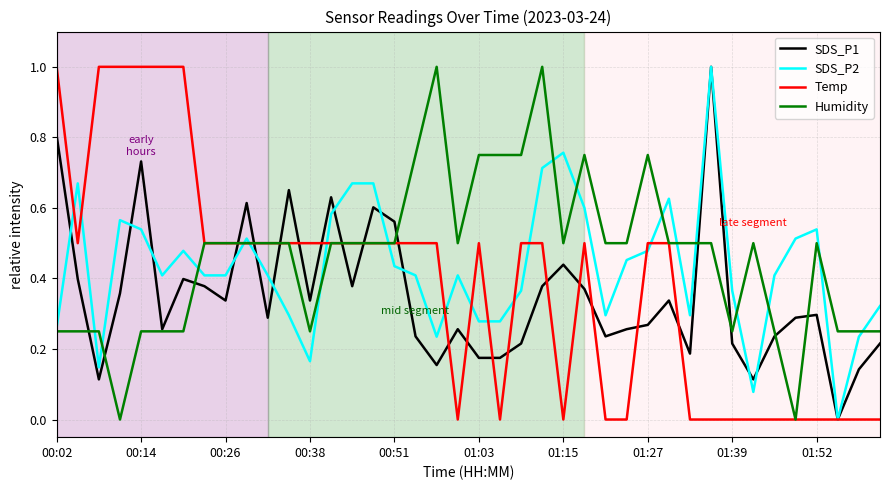

How many SDS_P1 values are between 0 and 1?

40